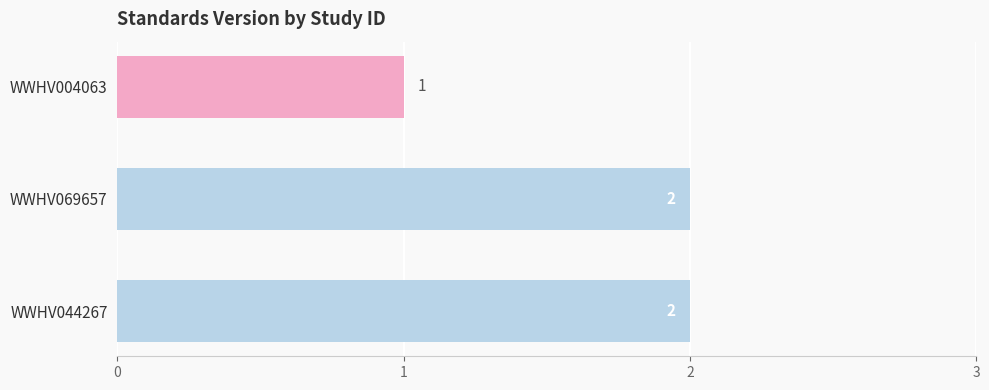

Reading top to bottom, transcribe all the data shown in this chart.

1	2	2